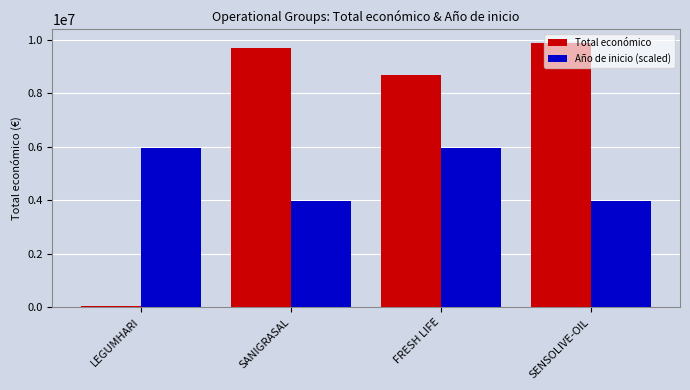

List the series in order of their peak value, lowest first.

Año de inicio (scaled), Total económico